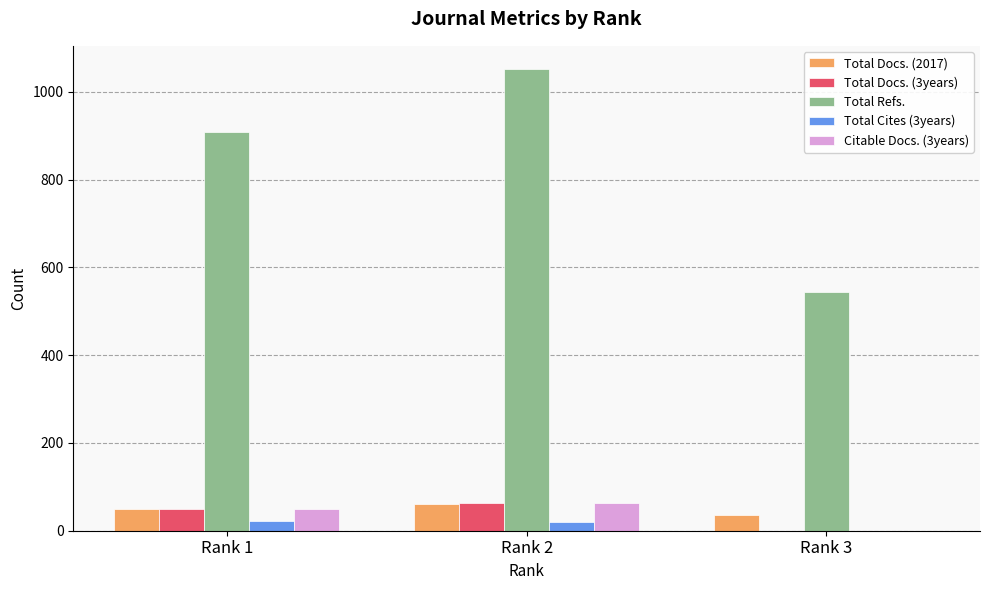

What is the sum of all Total Docs. (2017) values?

146